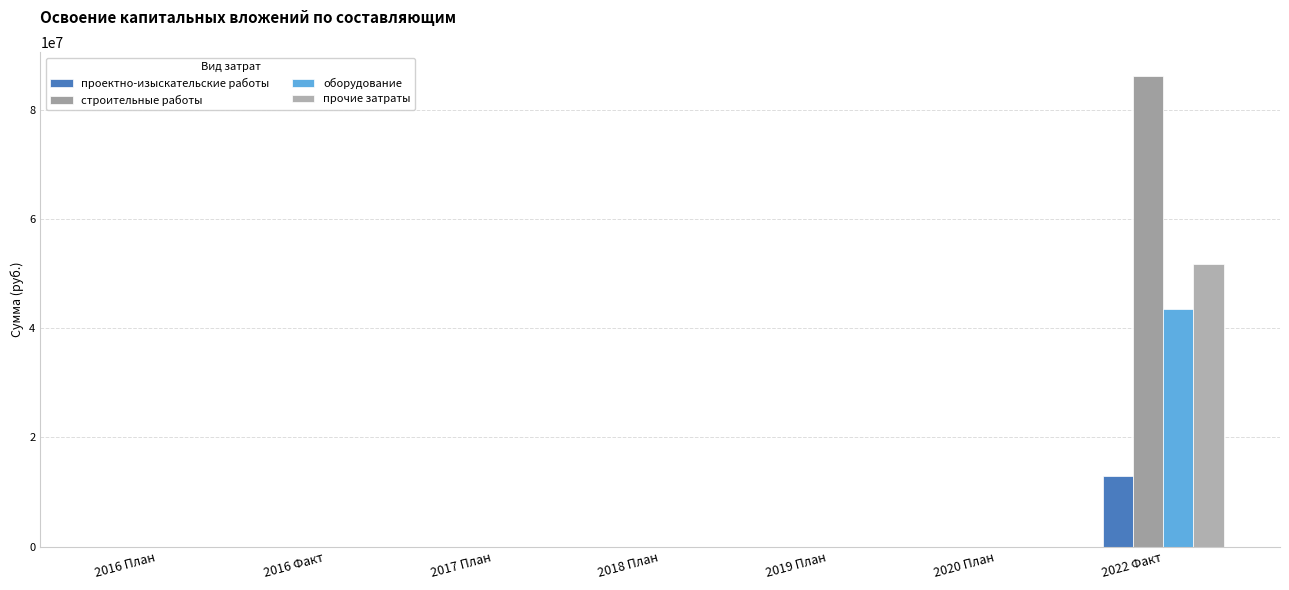

The value of проектно-изыскательские работы at 2022 Факт is 12897480. True or false?

True